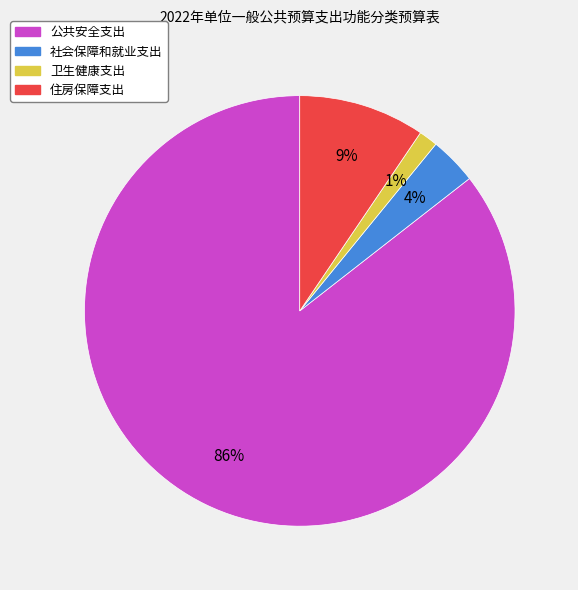

Combined, do 公共安全支出 and 社会保障和就业支出 account for over 50%?

Yes